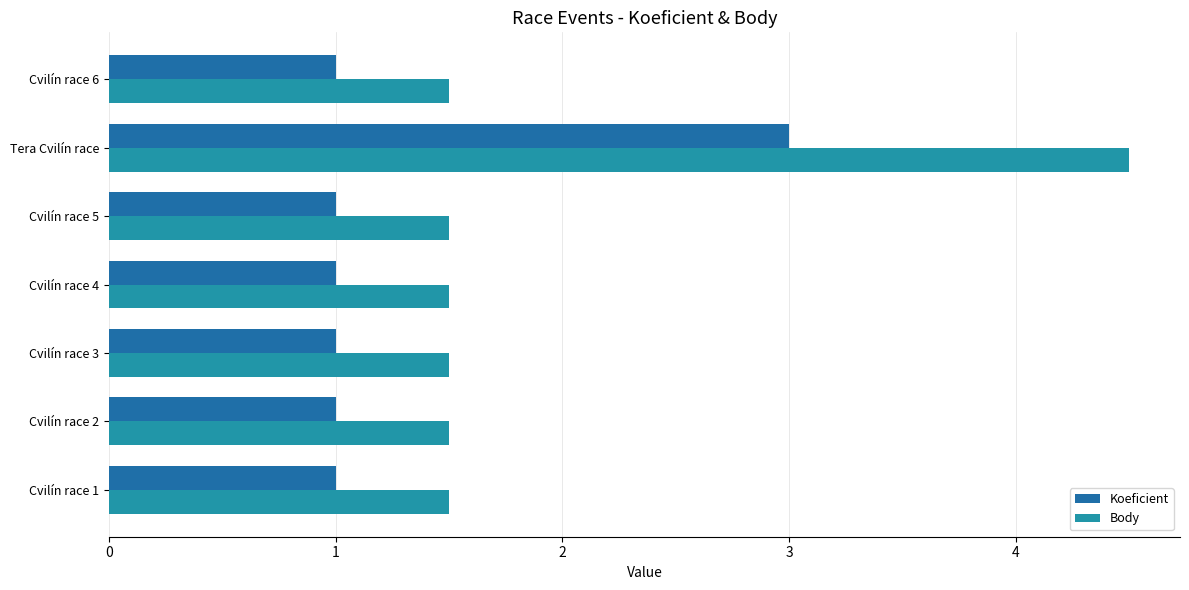

How many Body values are between 1 and 2?

6